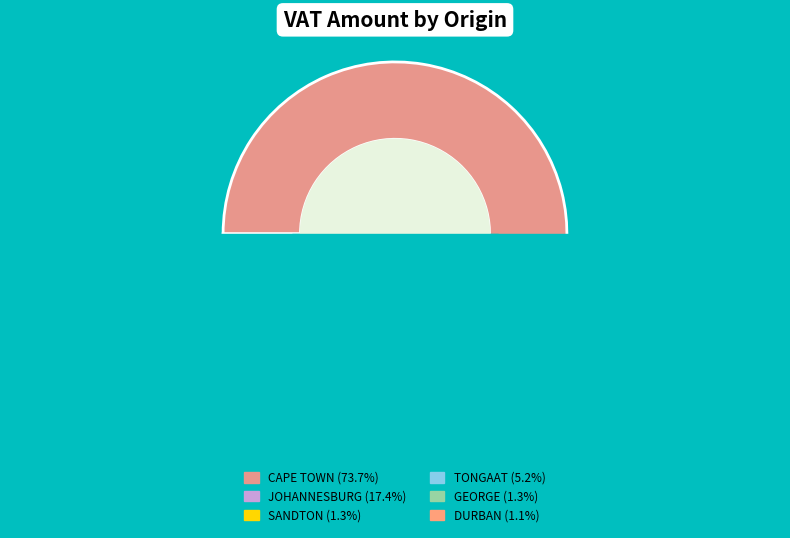

To the nearest percent, what percentage of the pie is 22?

1%